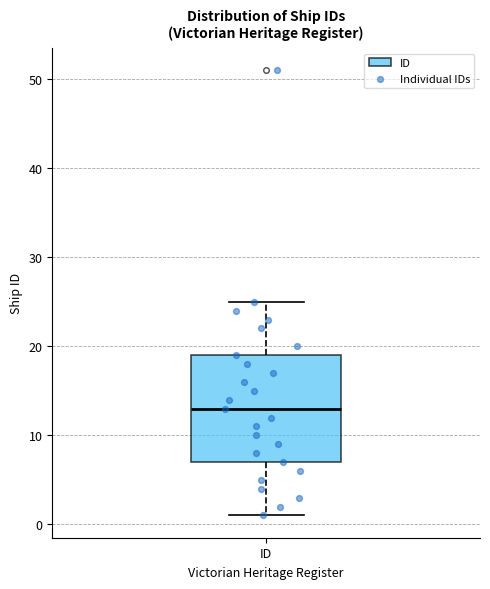

Transcribe this box plot: give where the median line is, the range the box spans, and where the two whiskers end, as read against the y-axis. The values are not printed on the chart, so give them approximately, as read against the axis.

median 13, box 7 to 19, whiskers 1 to 25